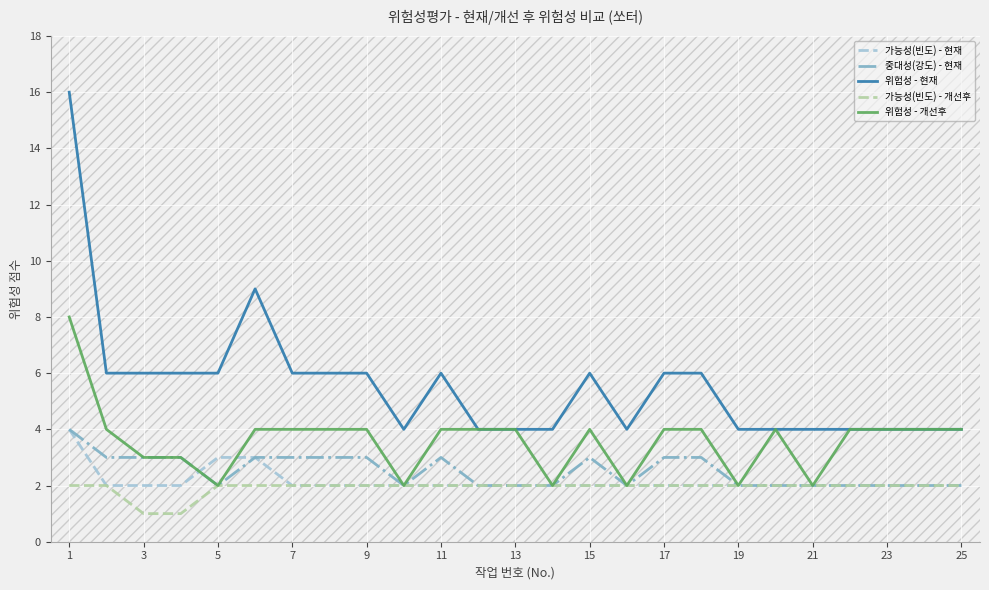

Which series has the largest total across all categories?

위험성 - 현재